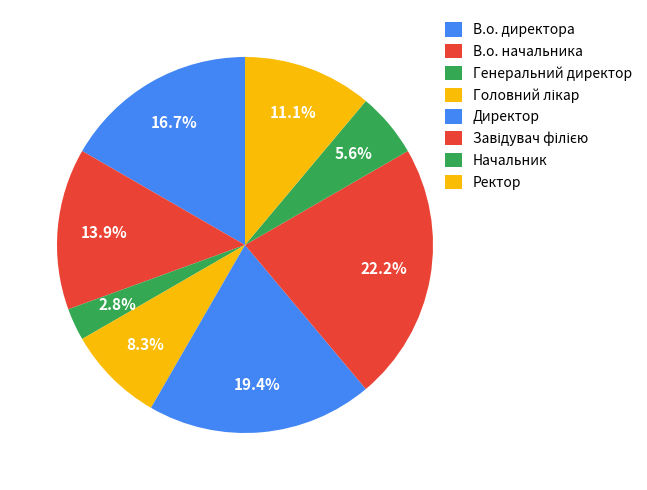

The Ректор slice represents 11% of the pie. True or false?

True